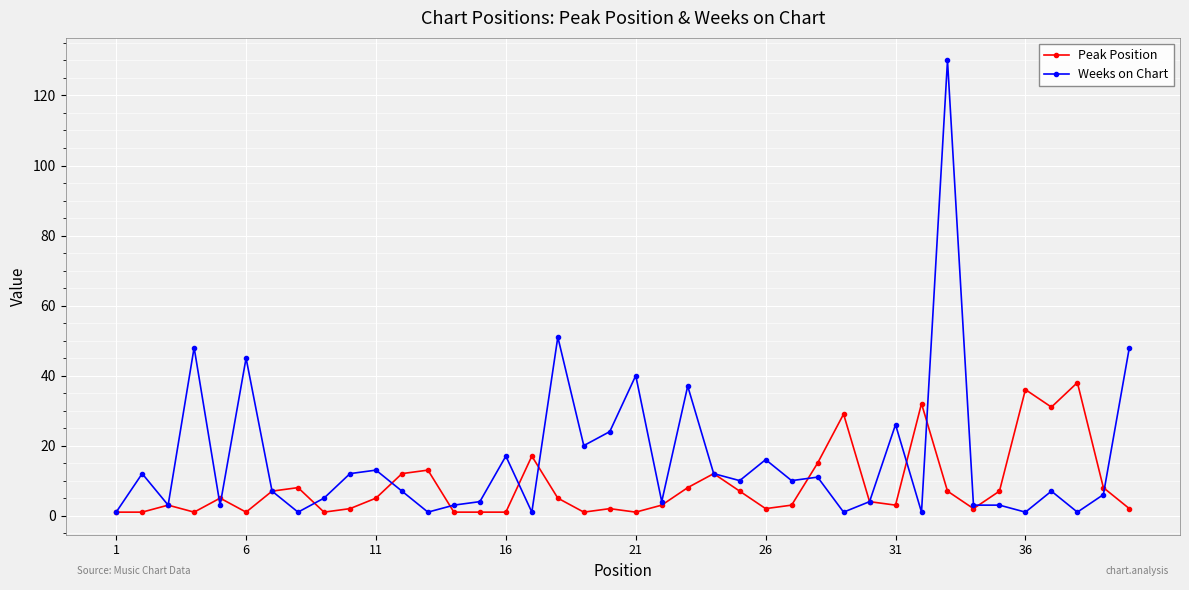

True or false: Peak Position has more than 0 points higher than both neighbors.

True